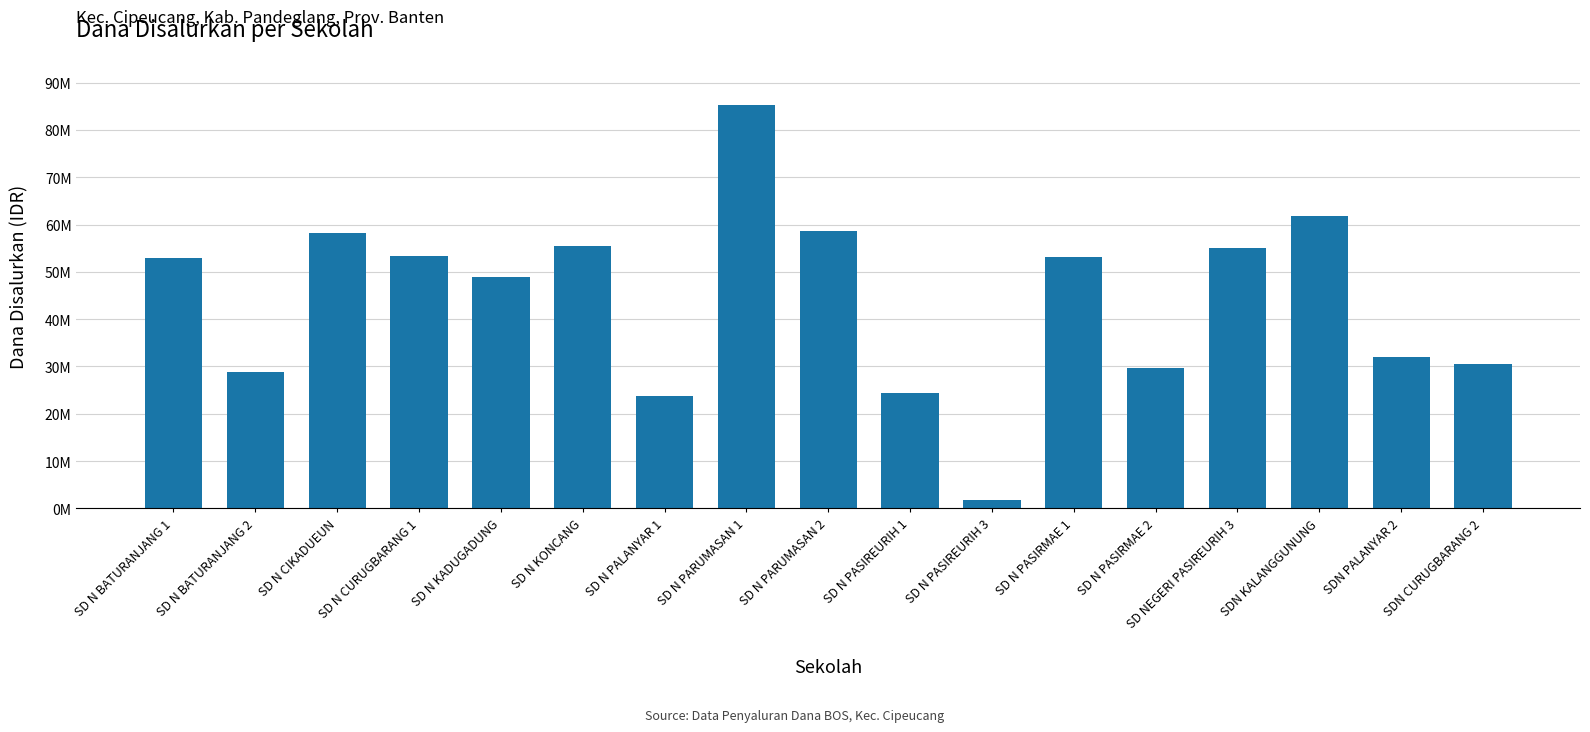

Reading left to right, extract all data points from this chart.

52875000	28800000	58275000	53325000	48825000	55575000	23850000	85275000	58725000	24300000	1800000	53100000	29700000	55125000	61875000	31950000	30600000